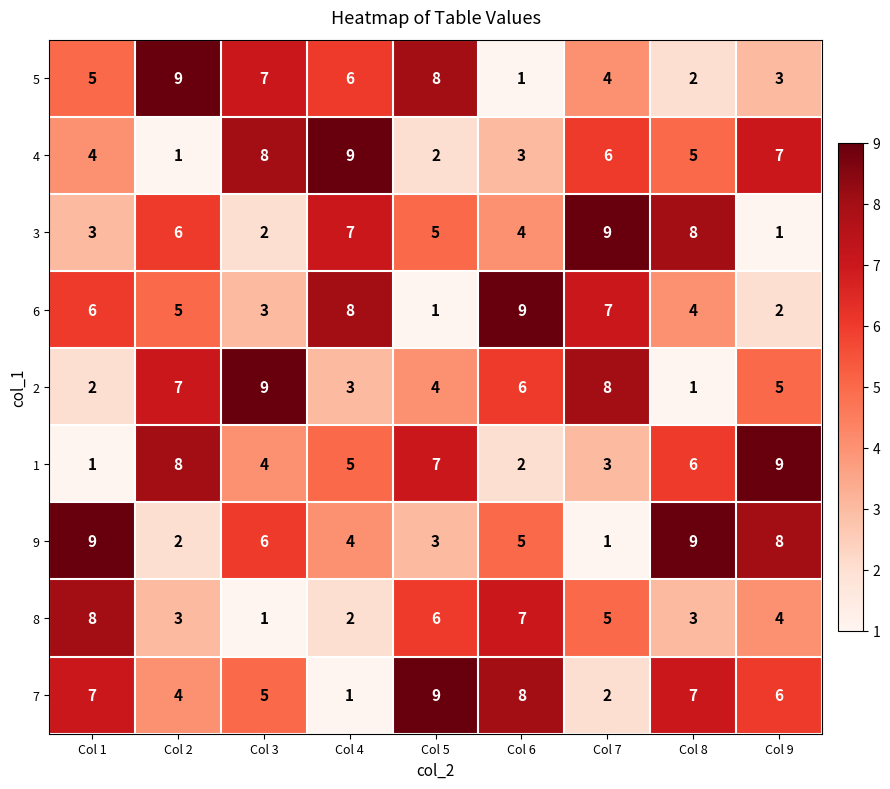

At Col 6, list the series in order from smallest to largest.

5, 1, 4, 3, 9, 2, 8, 7, 6